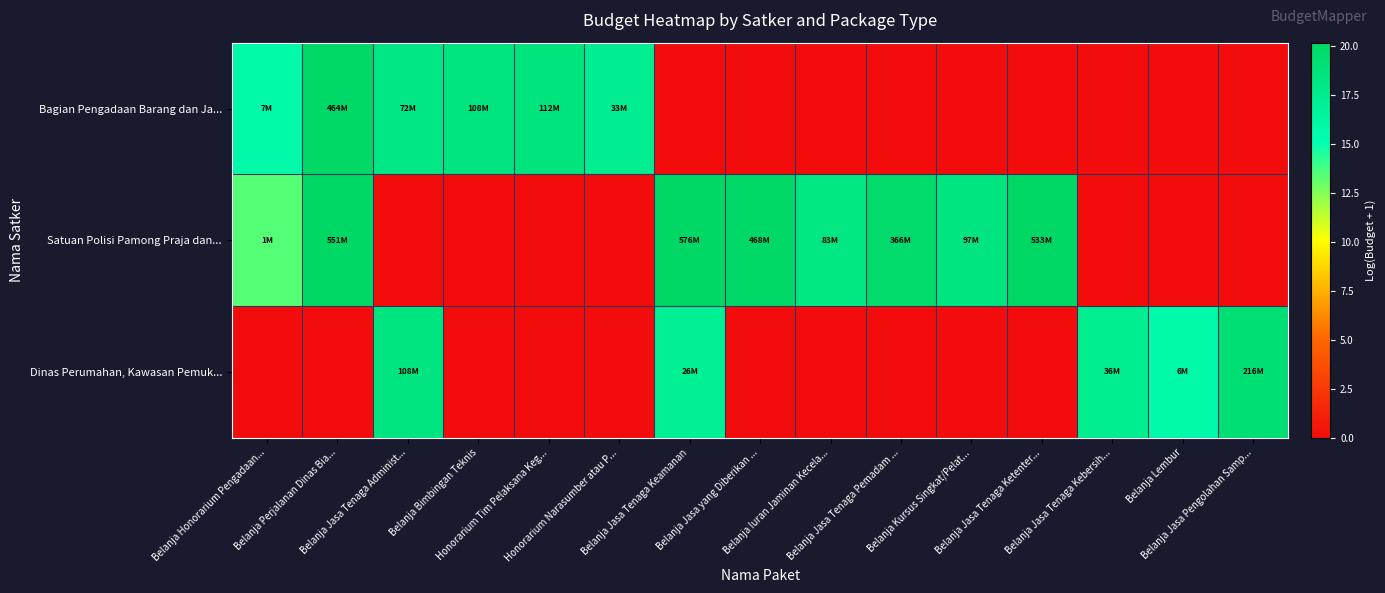

Reading left to right, extract all data points from this chart.

Bagian Pengadaan Barang dan Ja...: Belanja Honorarium Pengadaan...=15.7	Belanja Perjalanan Dinas Bia...=20.0	Belanja Jasa Tenaga Administ...=18.1	Belanja Bimbingan Teknis=18.5	Honorarium Tim Pelaksana Keg...=18.5	Honorarium Narasumber atau P...=17.3	Belanja Jasa Tenaga Keamanan=0.0	Belanja Jasa yang Diberikan ...=0.0	Belanja Iuran Jaminan Kecela...=0.0	Belanja Jasa Tenaga Pemadam ...=0.0	Belanja Kursus Singkat/Pelat...=0.0	Belanja Jasa Tenaga Ketenter...=0.0	Belanja Jasa Tenaga Kebersih...=0.0	Belanja Lembur=0.0	Belanja Jasa Pengolahan Samp...=0.0
Satuan Polisi Pamong Praja dan...: Belanja Honorarium Pengadaan...=13.4	Belanja Perjalanan Dinas Bia...=20.1	Belanja Jasa Tenaga Administ...=0.0	Belanja Bimbingan Teknis=0.0	Honorarium Tim Pelaksana Keg...=0.0	Honorarium Narasumber atau P...=0.0	Belanja Jasa Tenaga Keamanan=20.2	Belanja Jasa yang Diberikan ...=20.0	Belanja Iuran Jaminan Kecela...=18.2	Belanja Jasa Tenaga Pemadam ...=19.7	Belanja Kursus Singkat/Pelat...=18.4	Belanja Jasa Tenaga Ketenter...=20.1	Belanja Jasa Tenaga Kebersih...=0.0	Belanja Lembur=0.0	Belanja Jasa Pengolahan Samp...=0.0
Dinas Perumahan, Kawasan Pemuk...: Belanja Honorarium Pengadaan...=0.0	Belanja Perjalanan Dinas Bia...=0.0	Belanja Jasa Tenaga Administ...=18.5	Belanja Bimbingan Teknis=0.0	Honorarium Tim Pelaksana Keg...=0.0	Honorarium Narasumber atau P...=0.0	Belanja Jasa Tenaga Keamanan=17.1	Belanja Jasa yang Diberikan ...=0.0	Belanja Iuran Jaminan Kecela...=0.0	Belanja Jasa Tenaga Pemadam ...=0.0	Belanja Kursus Singkat/Pelat...=0.0	Belanja Jasa Tenaga Ketenter...=0.0	Belanja Jasa Tenaga Kebersih...=17.4	Belanja Lembur=15.7	Belanja Jasa Pengolahan Samp...=19.2